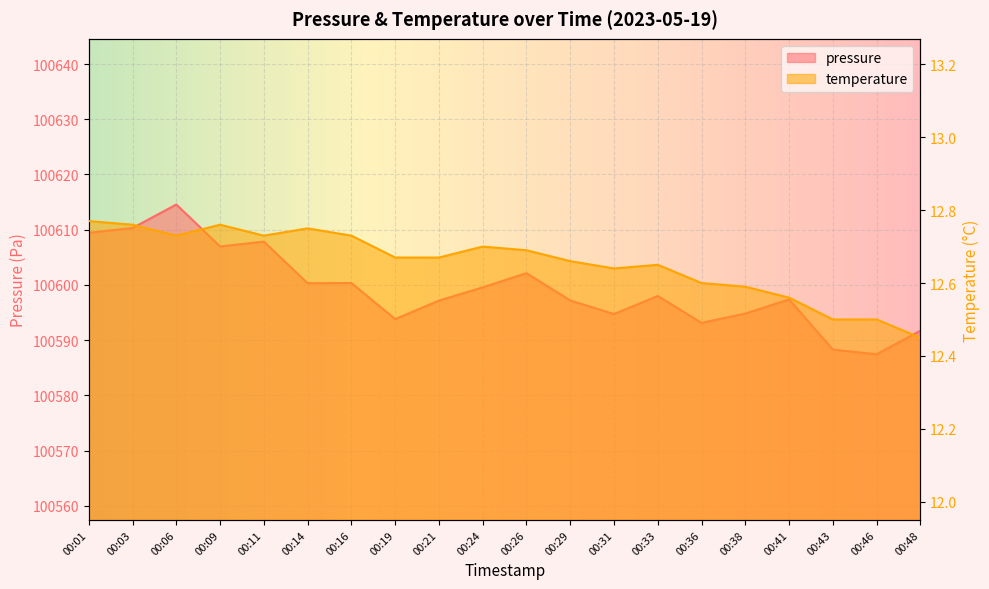

What is the spread (max minus min) of values at 00:31?

100582.1